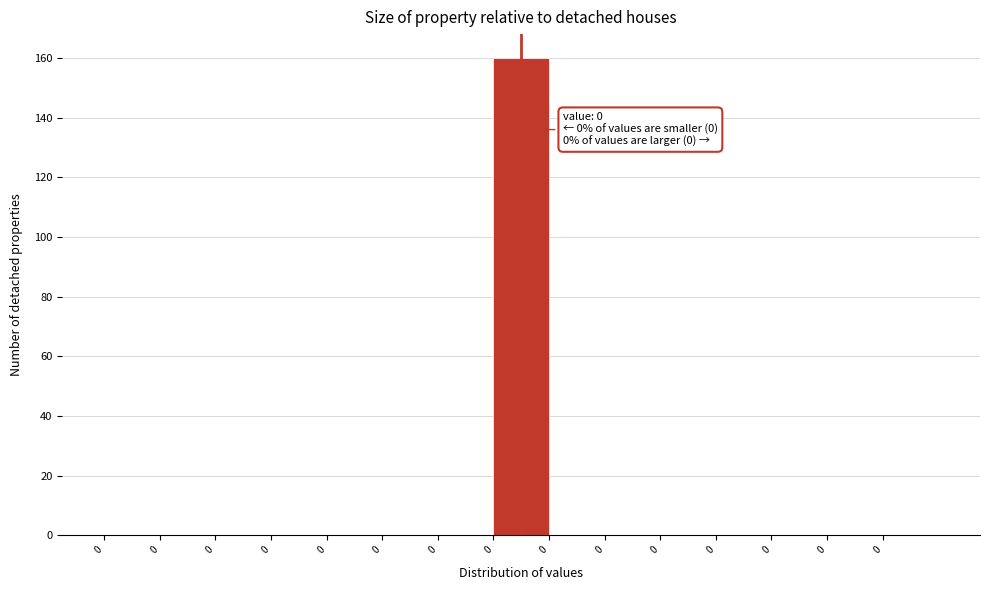

Are the bars horizontal?

No